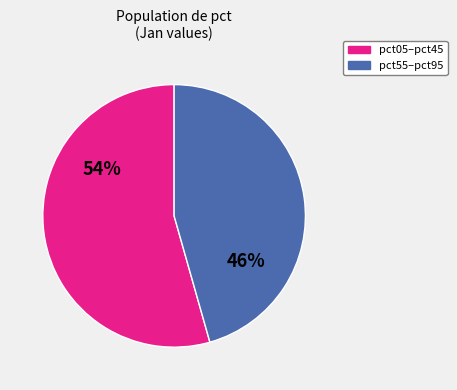

Is there a majority slice in this chart?

Yes